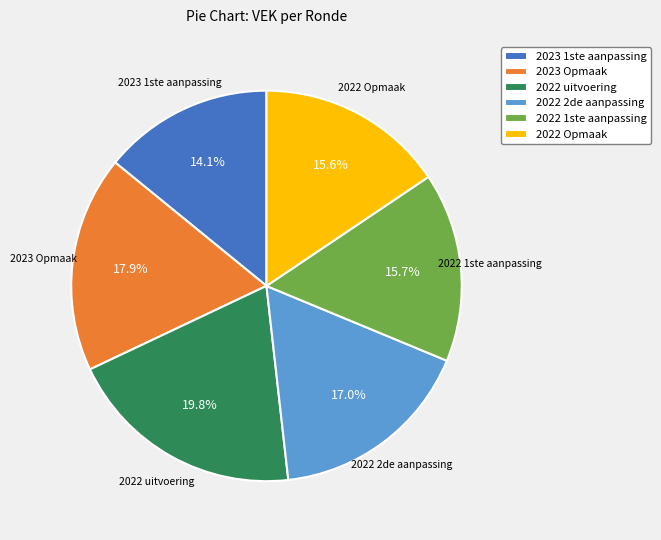

Count the number of slices in the pie.

6